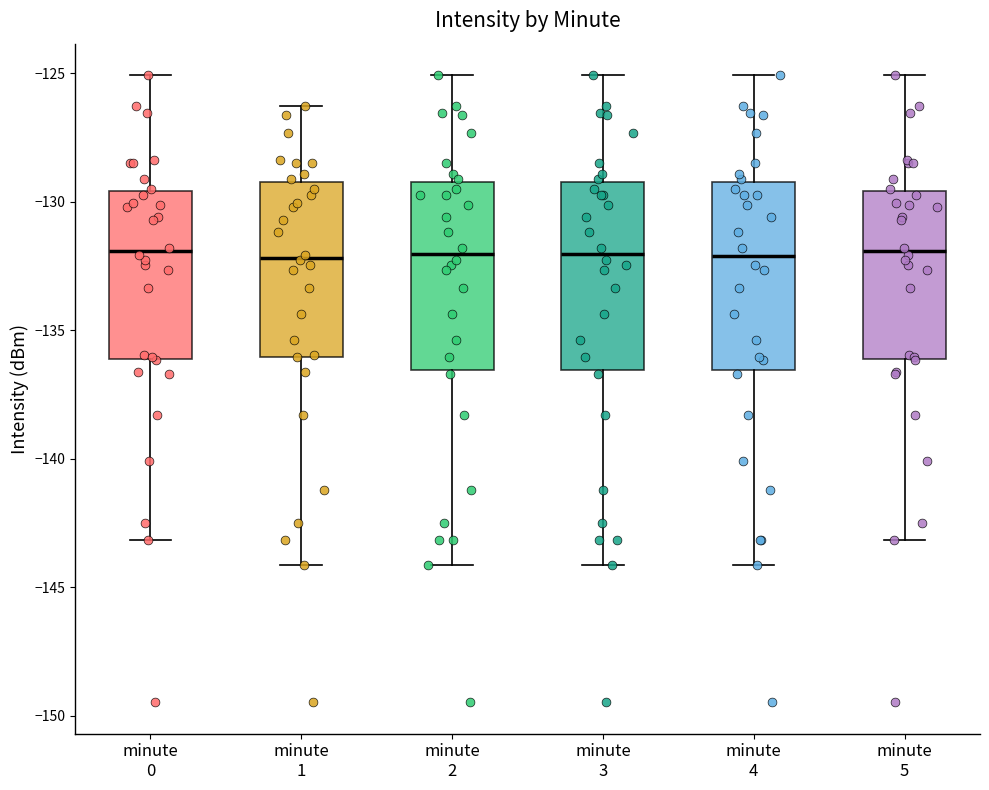

Where does the lower whisker of the box for minute 2 end on the y-axis? The values are not printed on the chart, so give them approximately, as read against the axis.

-144.0